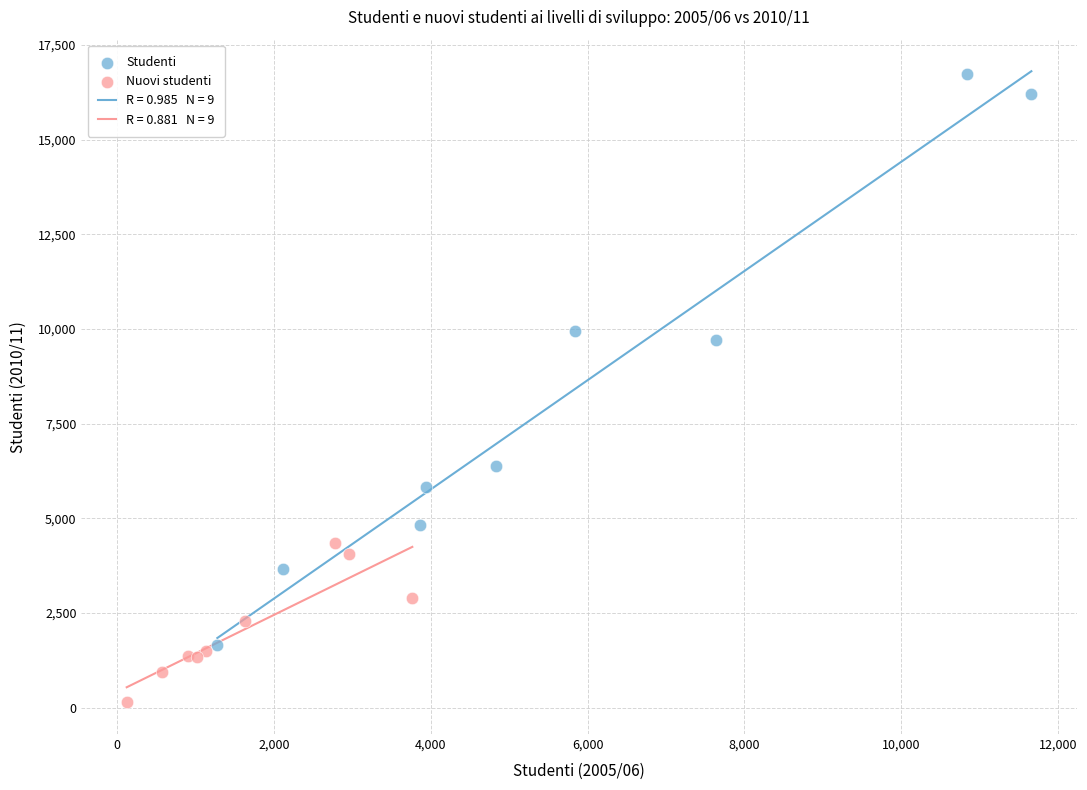

Which series contains the highest Y value?

Studenti